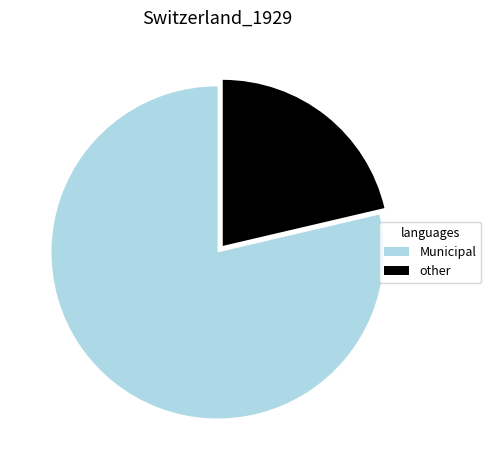

Which has a higher value, Municipal or other?

Municipal